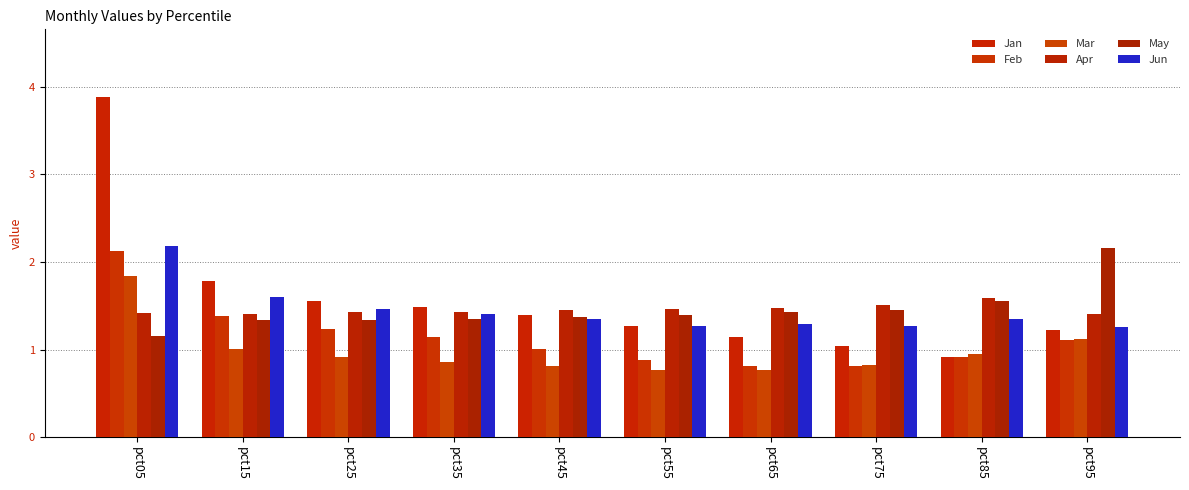

Reading left to right, list all the values displayed in this chart.

Jan: pct05=3.9	pct15=1.8	pct25=1.6	pct35=1.5	pct45=1.4	pct55=1.3	pct65=1.1	pct75=1.0	pct85=0.9	pct95=1.2
Feb: pct05=2.1	pct15=1.4	pct25=1.2	pct35=1.1	pct45=1.0	pct55=0.9	pct65=0.8	pct75=0.8	pct85=0.9	pct95=1.1
Mar: pct05=1.8	pct15=1.0	pct25=0.9	pct35=0.9	pct45=0.8	pct55=0.8	pct65=0.8	pct75=0.8	pct85=1.0	pct95=1.1
Apr: pct05=1.4	pct15=1.4	pct25=1.4	pct35=1.4	pct45=1.5	pct55=1.5	pct65=1.5	pct75=1.5	pct85=1.6	pct95=1.4
May: pct05=1.2	pct15=1.3	pct25=1.3	pct35=1.4	pct45=1.4	pct55=1.4	pct65=1.4	pct75=1.5	pct85=1.6	pct95=2.2
Jun: pct05=2.2	pct15=1.6	pct25=1.5	pct35=1.4	pct45=1.3	pct55=1.3	pct65=1.3	pct75=1.3	pct85=1.3	pct95=1.3